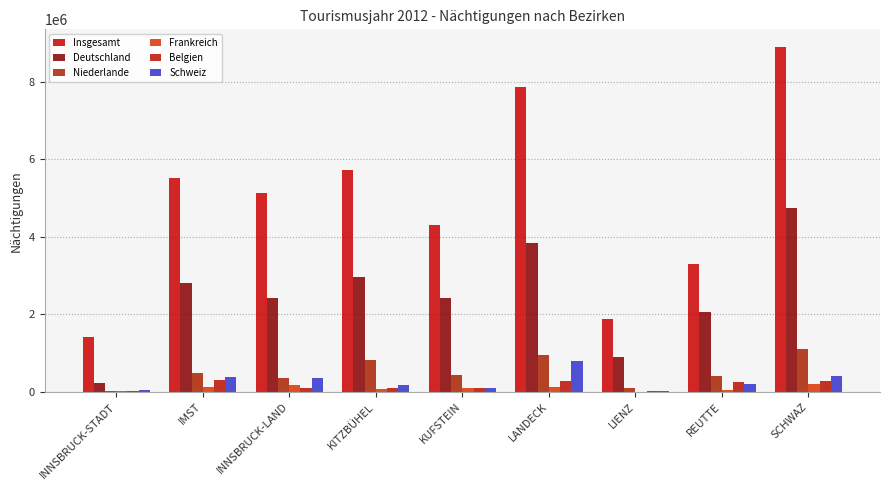

Is the value of Belgien at SCHWAZ greater than the value of Deutschland at KUFSTEIN?

No